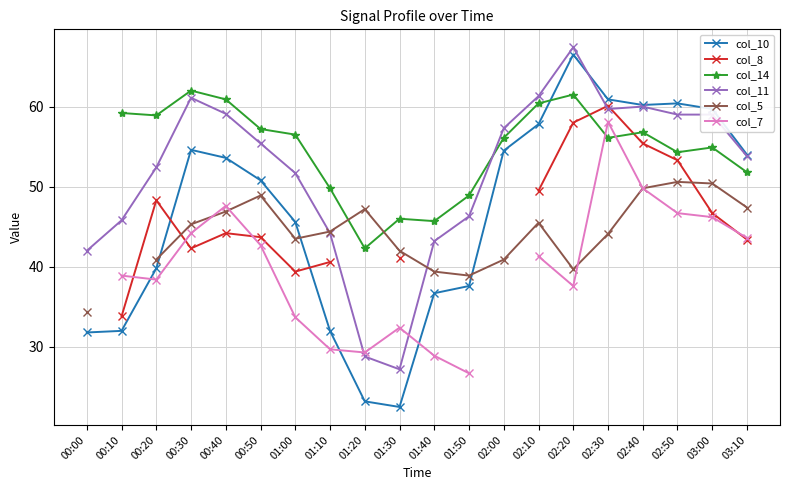

In col_11, how many points are lower than both neighbors (excluding endpoints)?

2